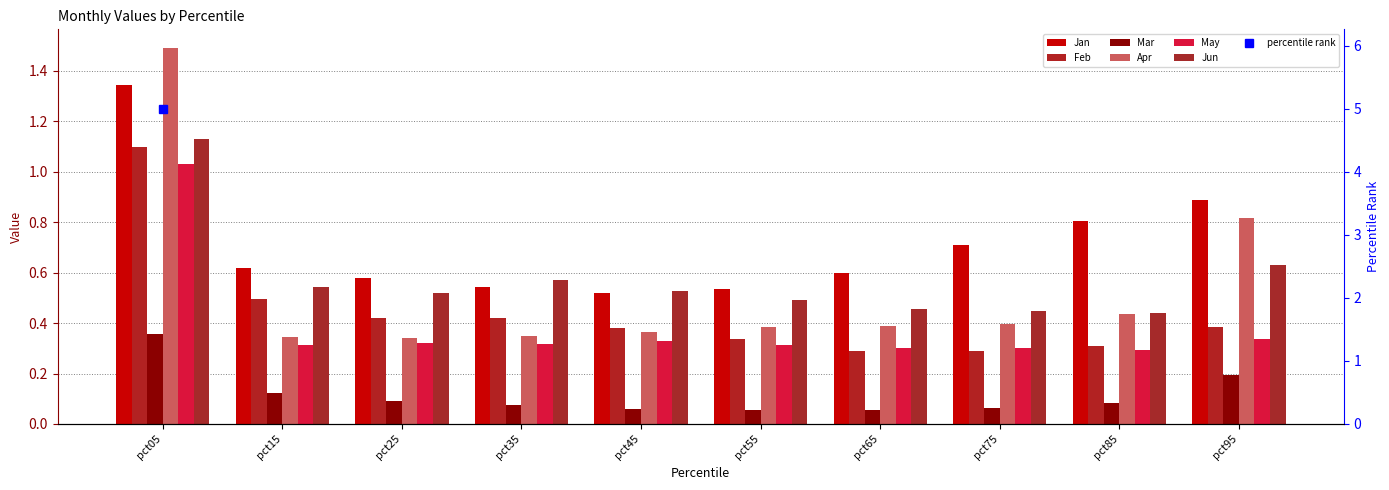

Rank the series by their maximum value, from lowest to highest.

Mar, May, Feb, Jun, Jan, Apr